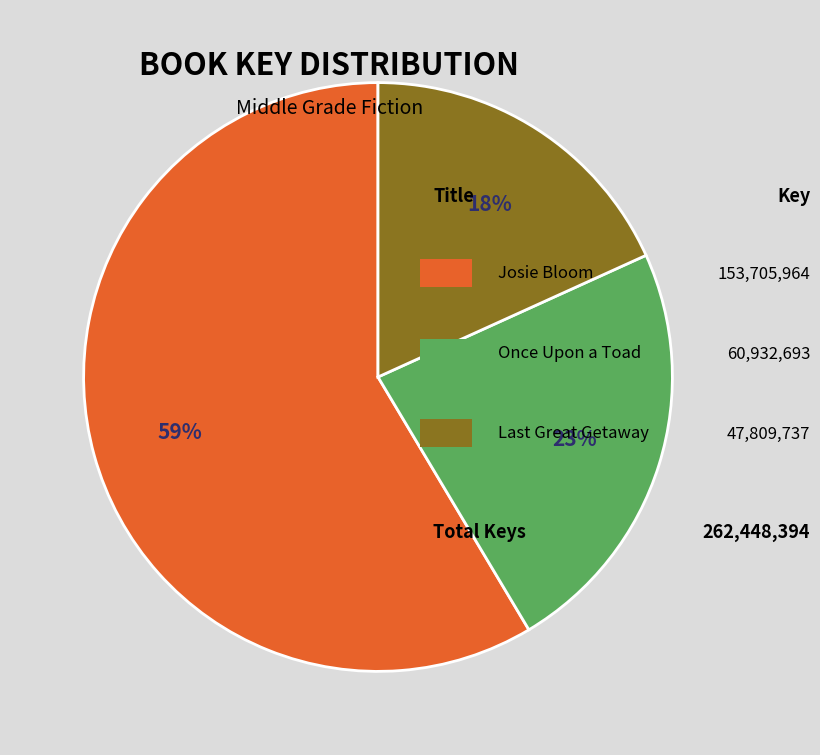

To the nearest percent, what is the average slice percentage?

33%